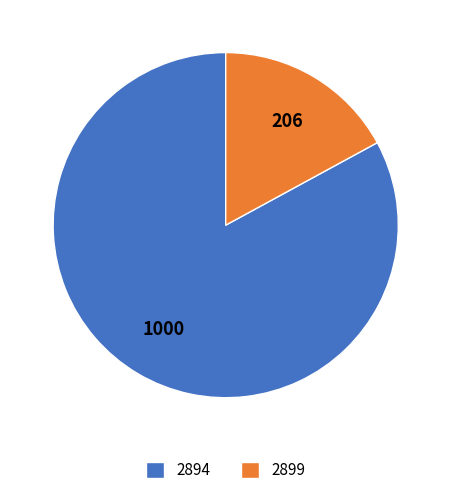

What is the majority slice?

2894